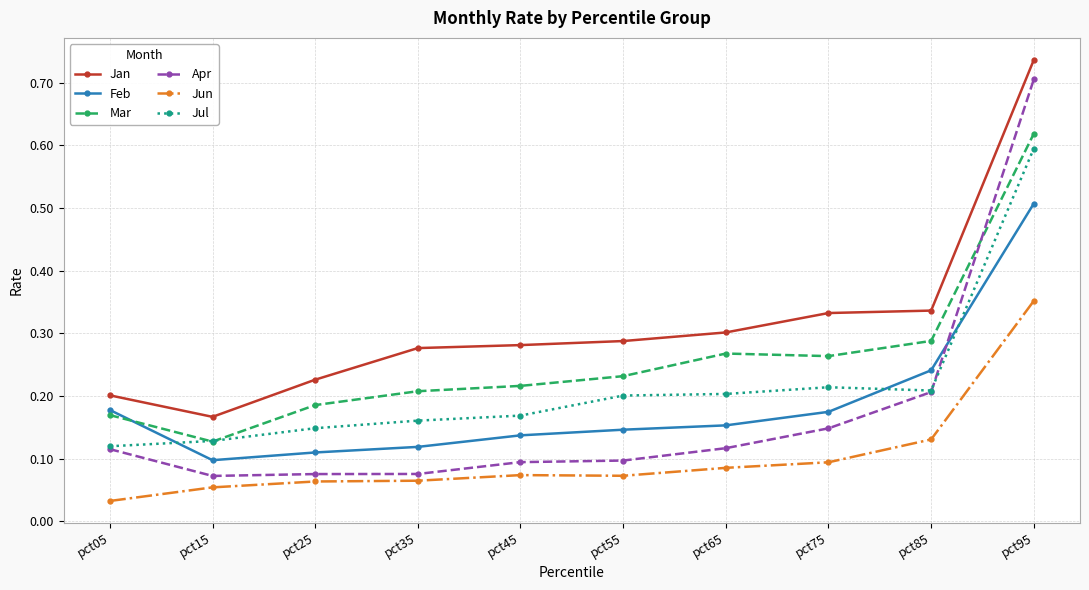

At which label is Jul closest to 0?

pct05